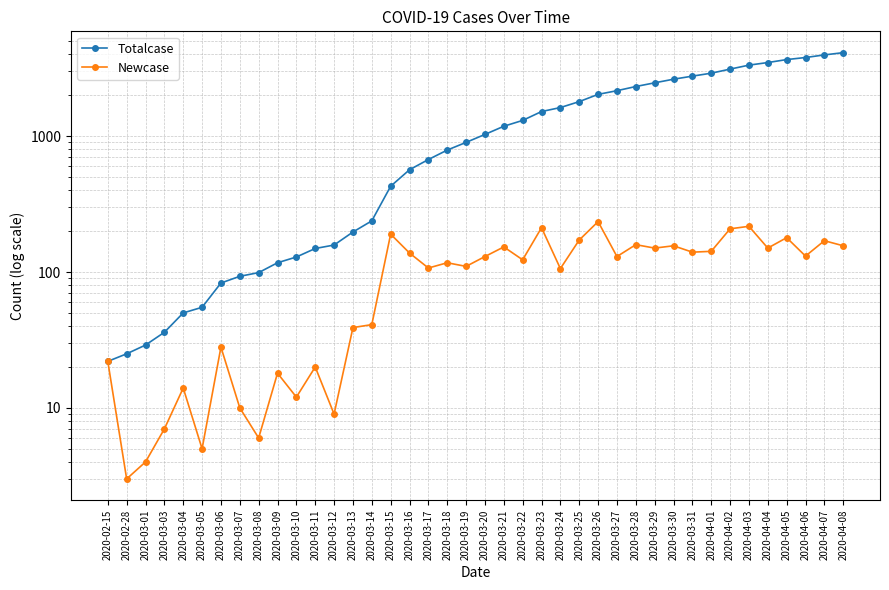

True or false: Newcase and Totalcase cross at least once.

False